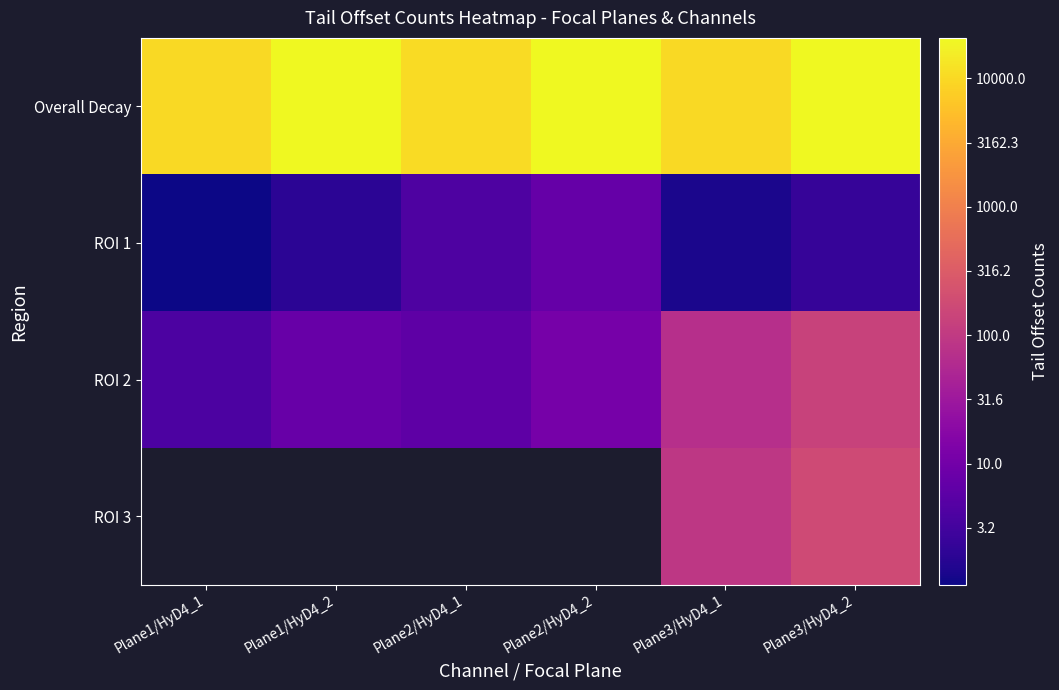

List the series in order of their peak value, highest first.

Overall Decay, ROI 2, ROI 3, ROI 1